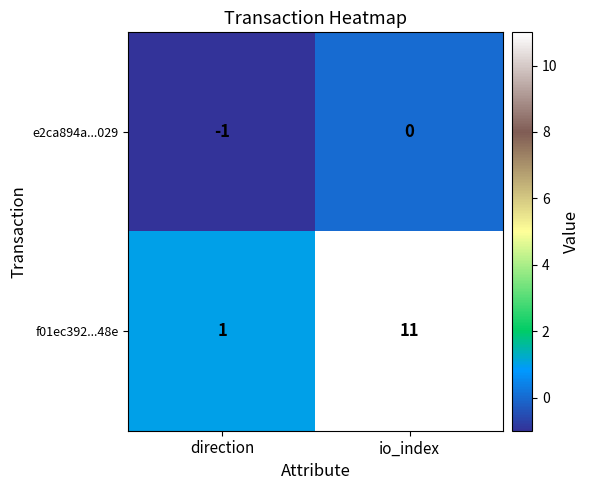

Count the number of data series in this chart.

2